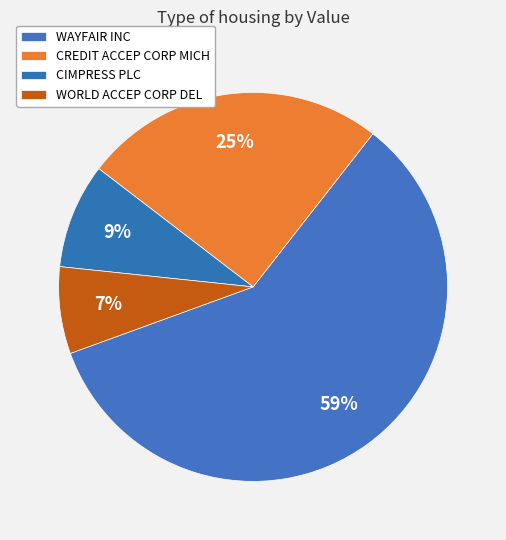

The CREDIT ACCEP CORP MICH slice represents 25% of the pie. True or false?

True